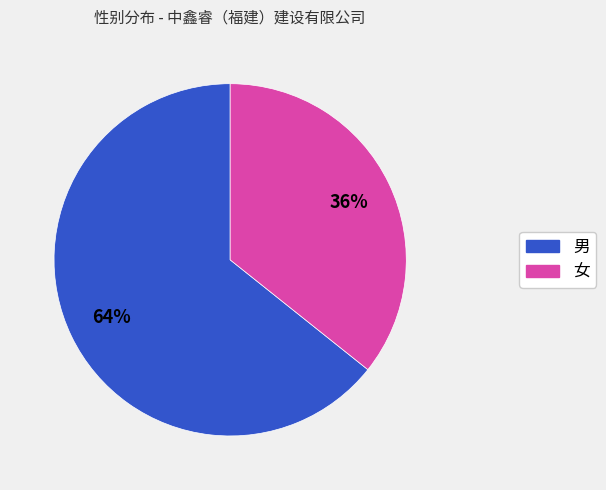

To the nearest percent, what is the combined percentage of 男 and 女?

100%